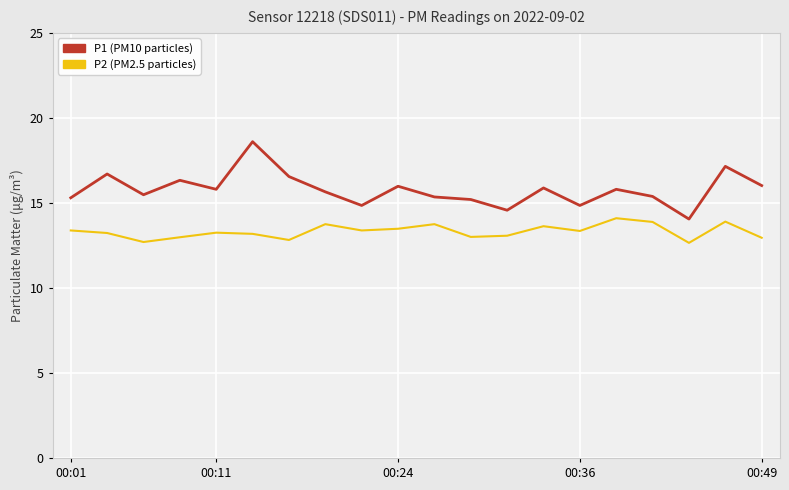

What is the minimum value shown in the chart?

12.7